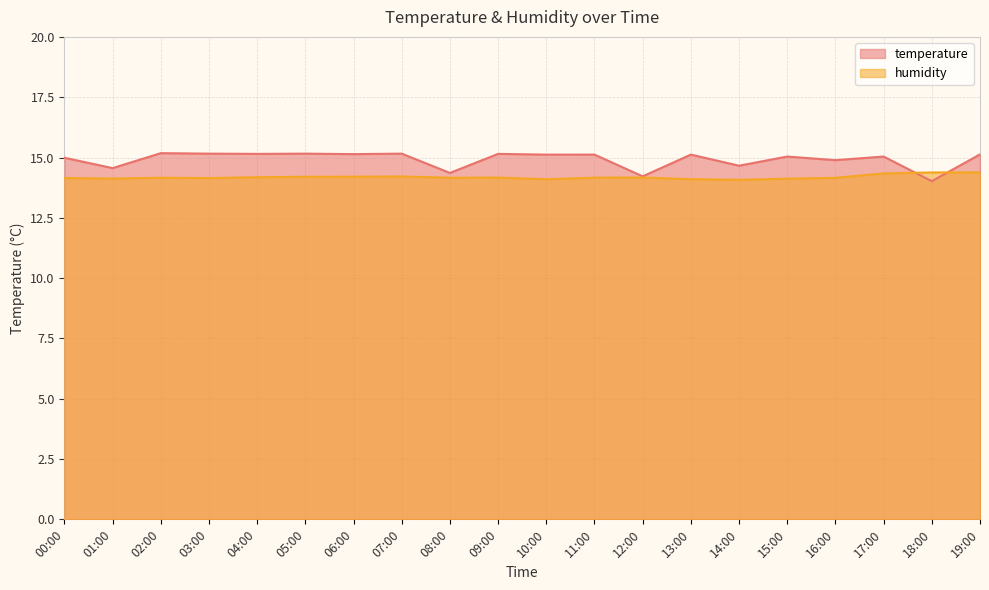

What is the label of the 13th point from the right?

07:00